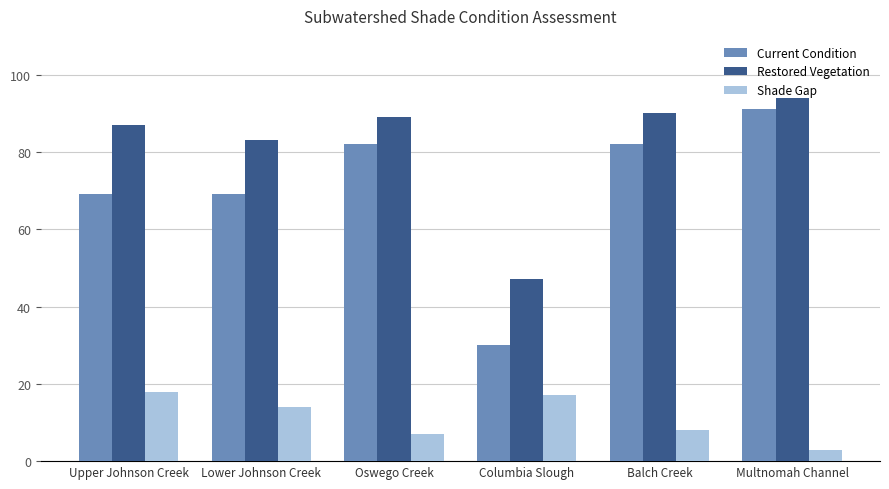

At which category is the sum across all series the highest?

Multnomah Channel